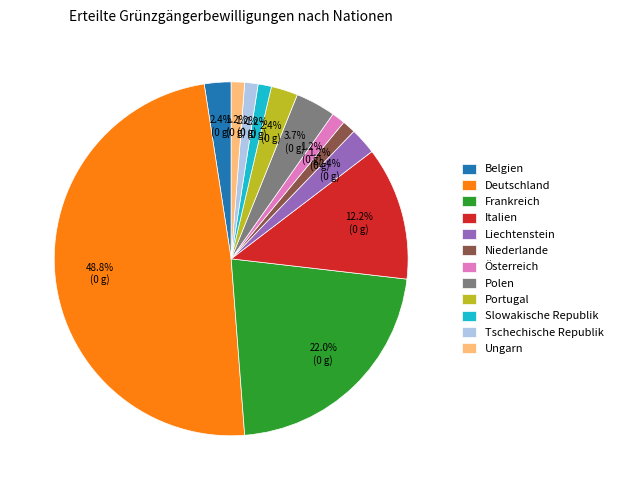

To the nearest percent, what is the combined percentage of Portugal and Frankreich?

24%